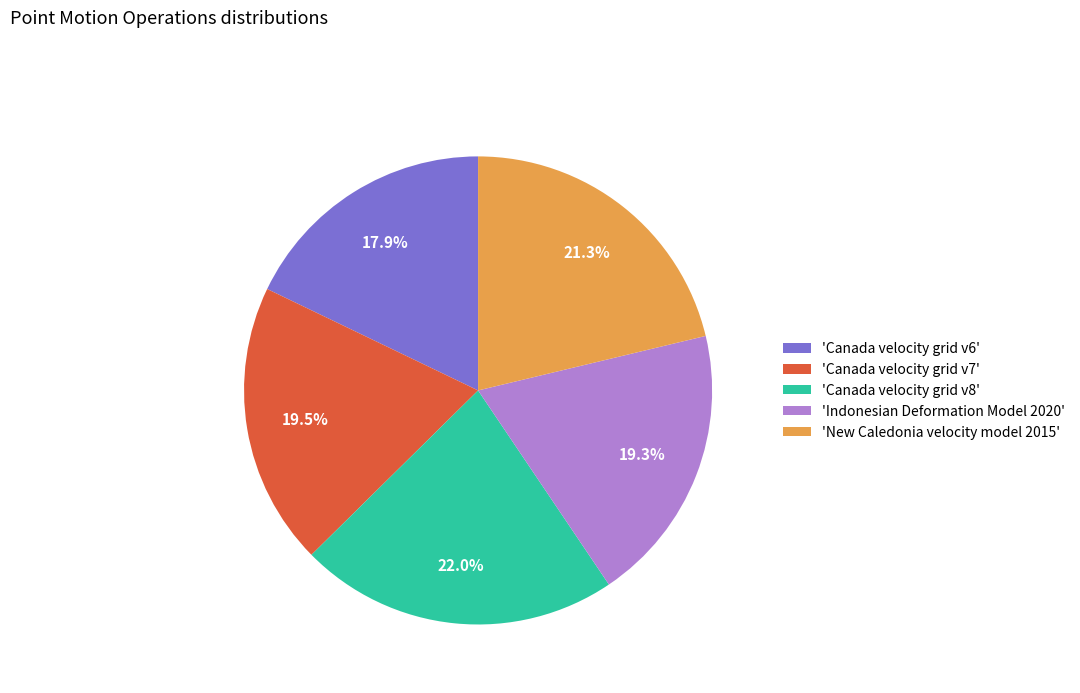

What is the largest slice in the pie chart?

'Canada velocity grid v8'